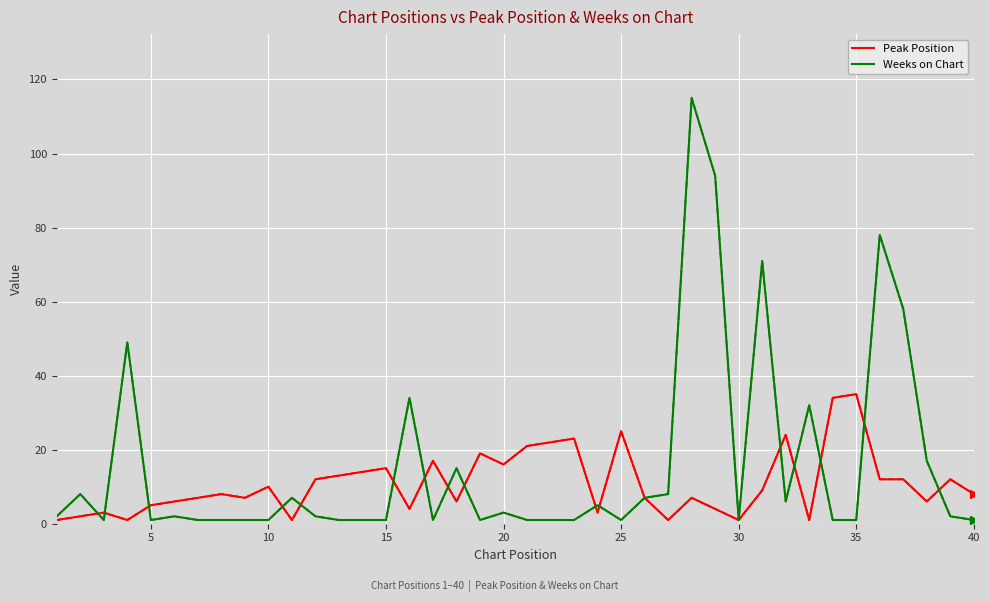

Which series has the widest spread of values?

Weeks on Chart